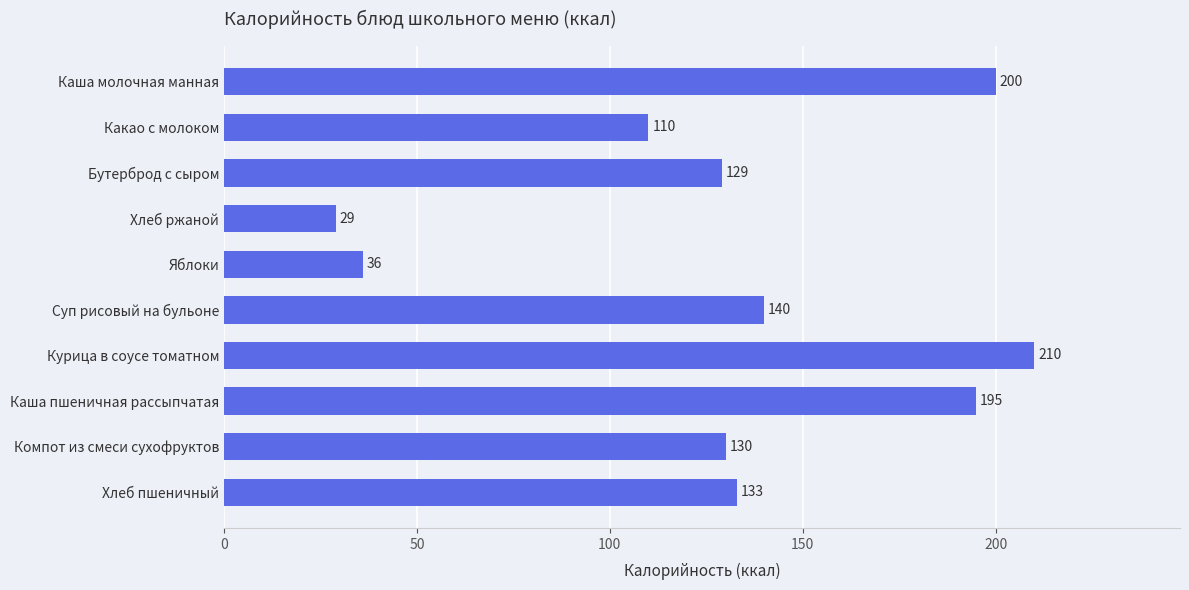

Is it true that the value at Каша пшеничная рассыпчатая is 195?

True